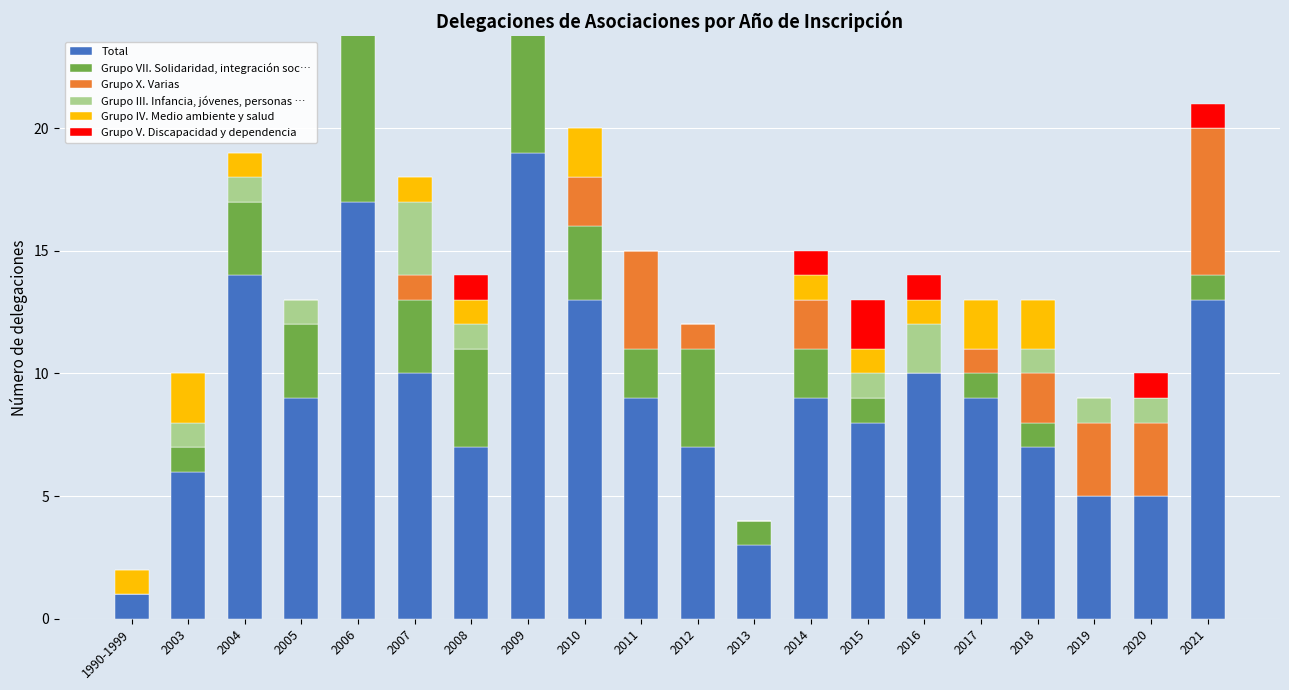

What is the sum of the Grupo X. Varias values at 1990-1999 and 2014?

2